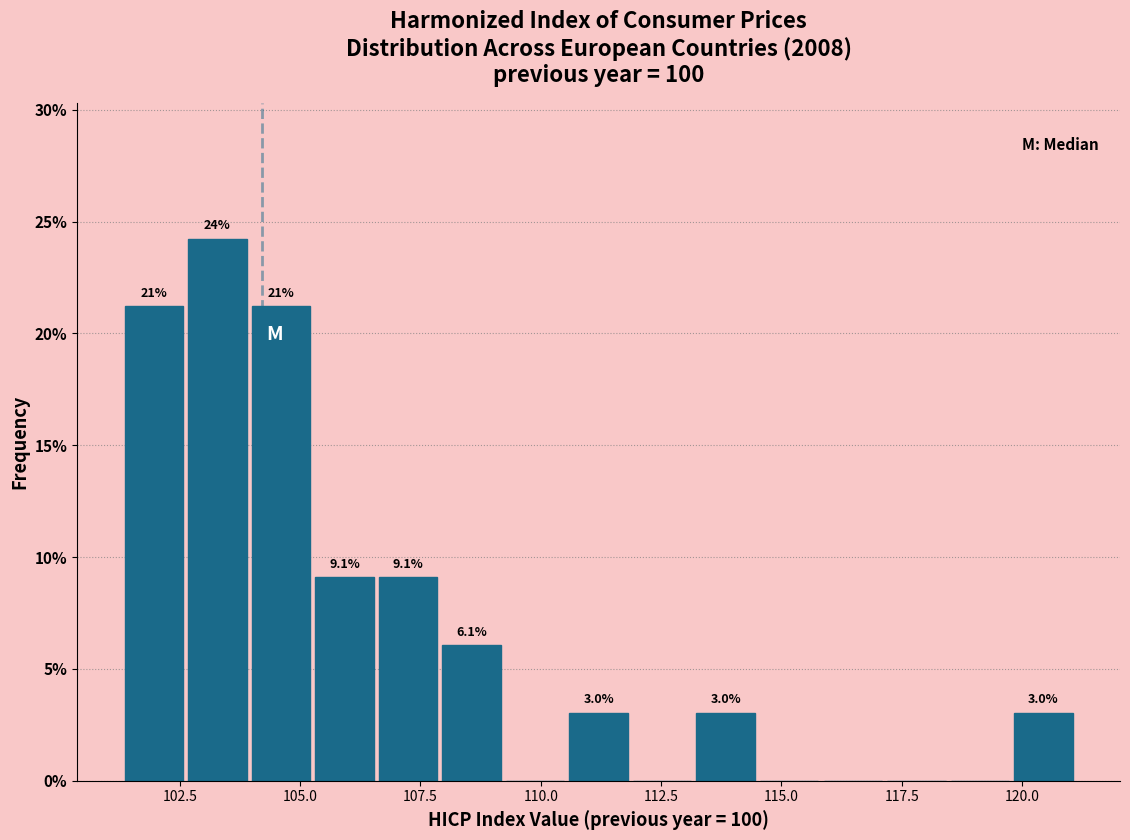

Around what value on the x-axis is the tallest bar? Give the approximate position of its centre, as read against the axis.

103.5